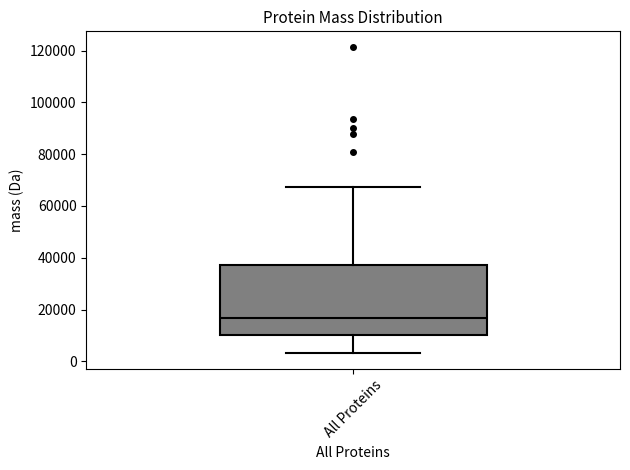

Read this box plot against the y-axis: the position of the median line, the range covered by the box, and the ends of both whiskers. The values are not printed on the chart, so give them approximately, as read against the axis.

median 16000, box 10000 to 38000, whiskers 4000 to 68000